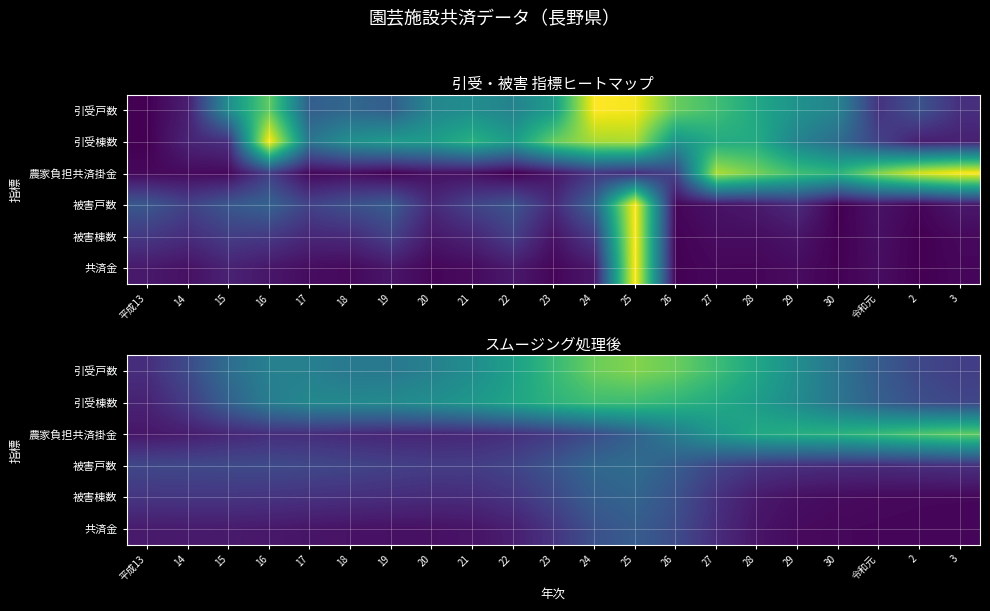

At which category does the chart reach its peak across all series?

25